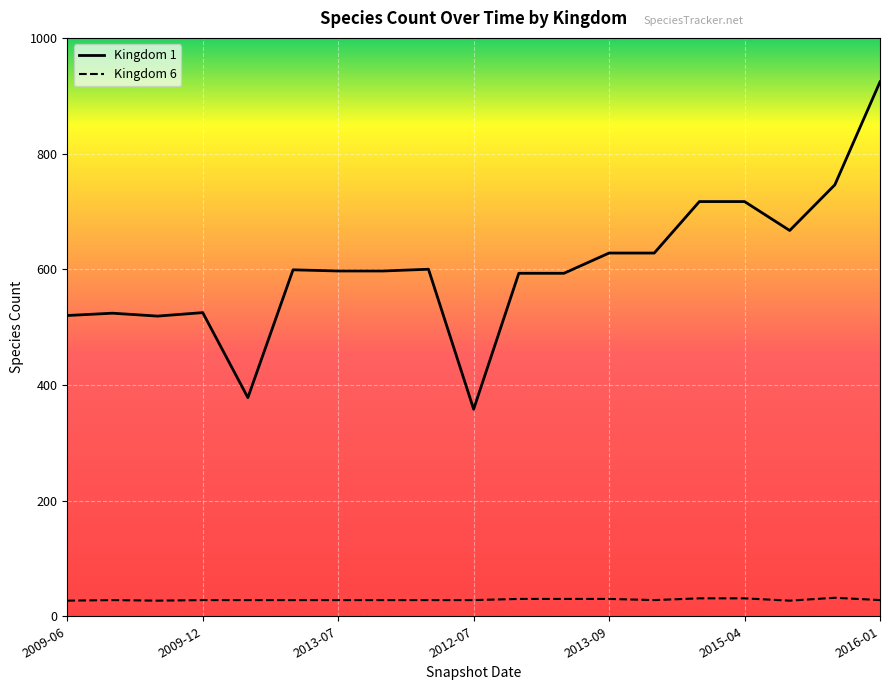

What is the average value of the Kingdom 6 series?

29